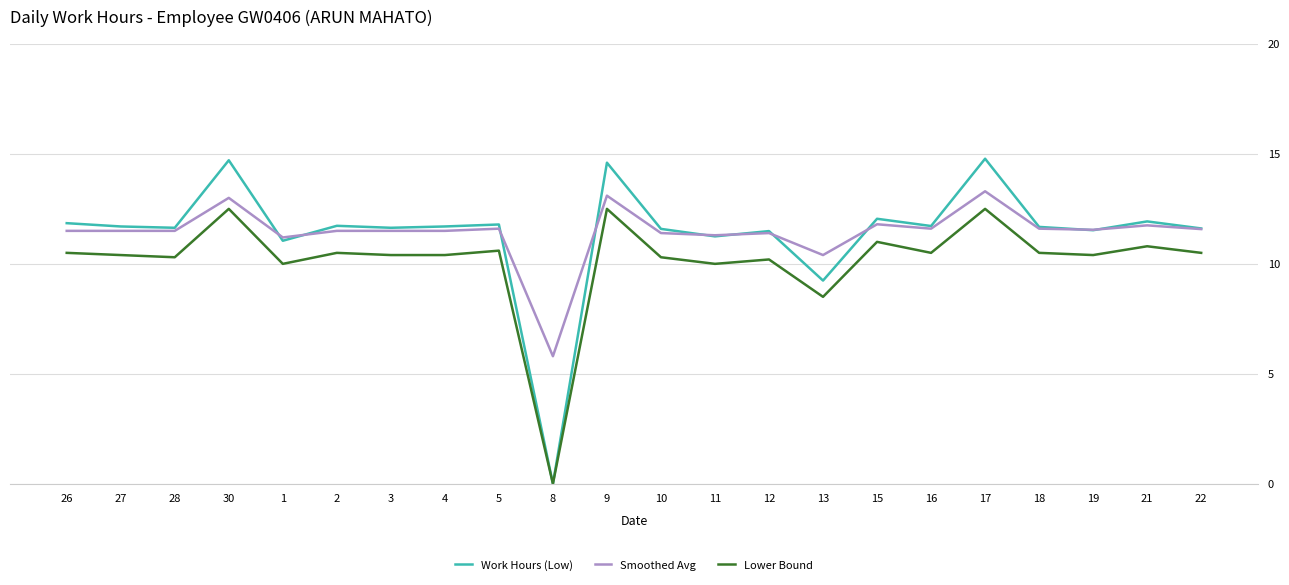

Where is Smoothed Avg nearest to the value 9?

13